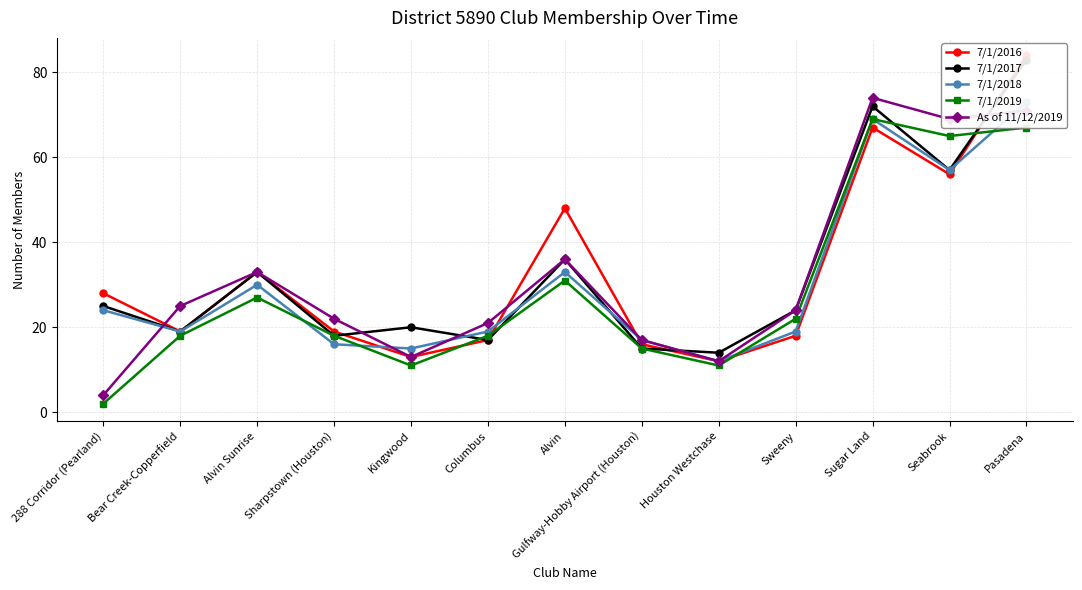

Reading left to right, extract all data points from this chart.

7/1/2016: 28	19	33	19	13	17	48	16	12	18	67	56	84
7/1/2017: 25	19	33	18	20	17	36	15	14	24	72	57	83
7/1/2018: 24	19	30	16	15	19	33	17	12	19	69	57	73
7/1/2019: 2	18	27	18	11	18	31	15	11	22	69	65	67
As of 11/12/2019: 4	25	33	22	13	21	36	17	12	24	74	69	71